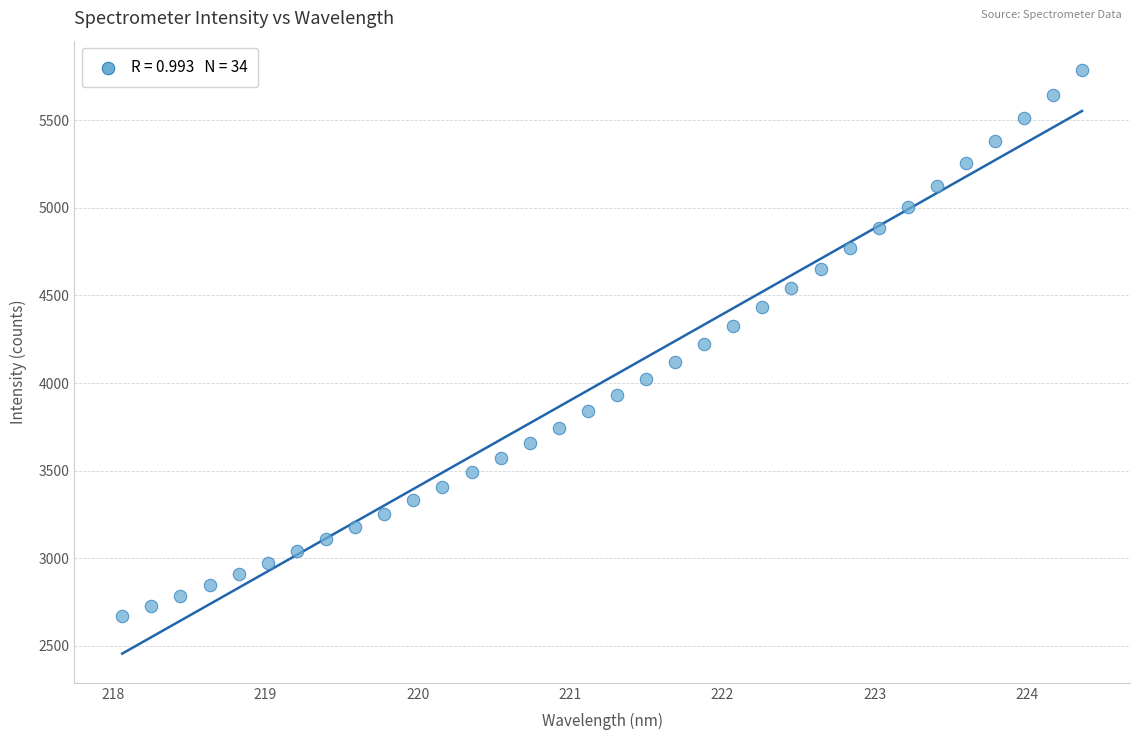

What is the range of Y values (max minus min)?

3114.6